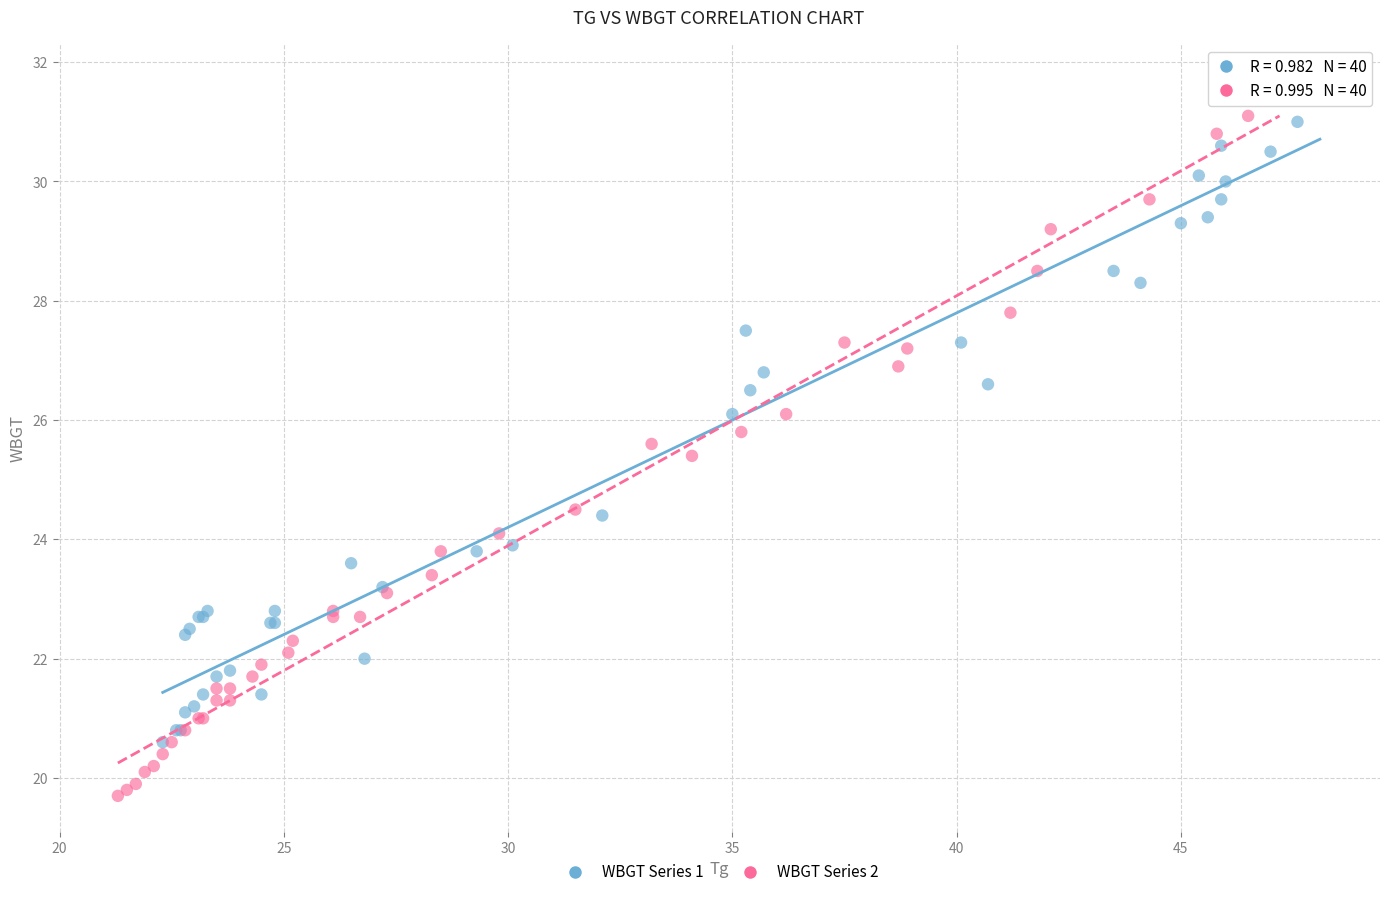

Which series reaches the minimum Y coordinate?

WBGT Series 2